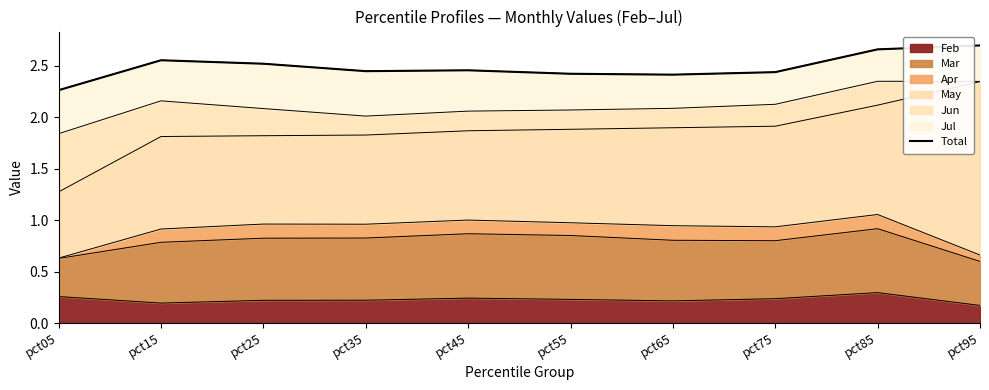

True or false: the data shows 2.5 at pct25.

True